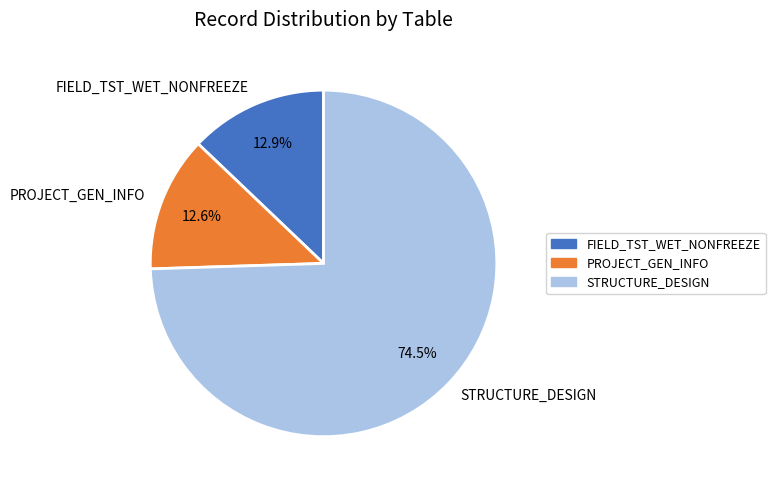

What percentage is NOT represented by PROJECT_GEN_INFO?

87.4%